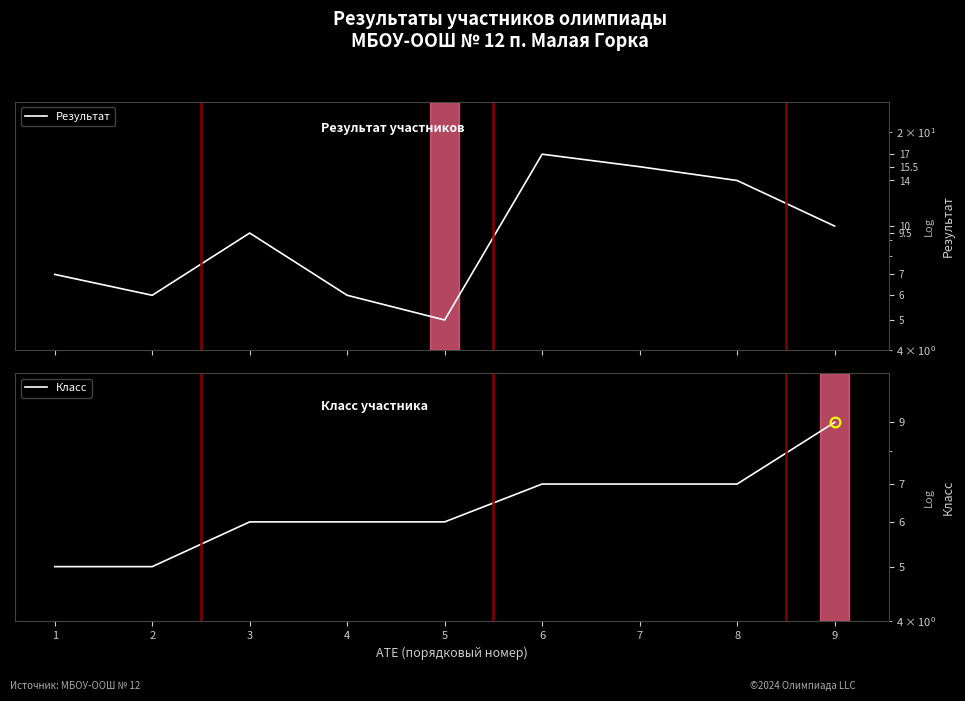

True or false: Результат has more than 2 points higher than both neighbors.

False